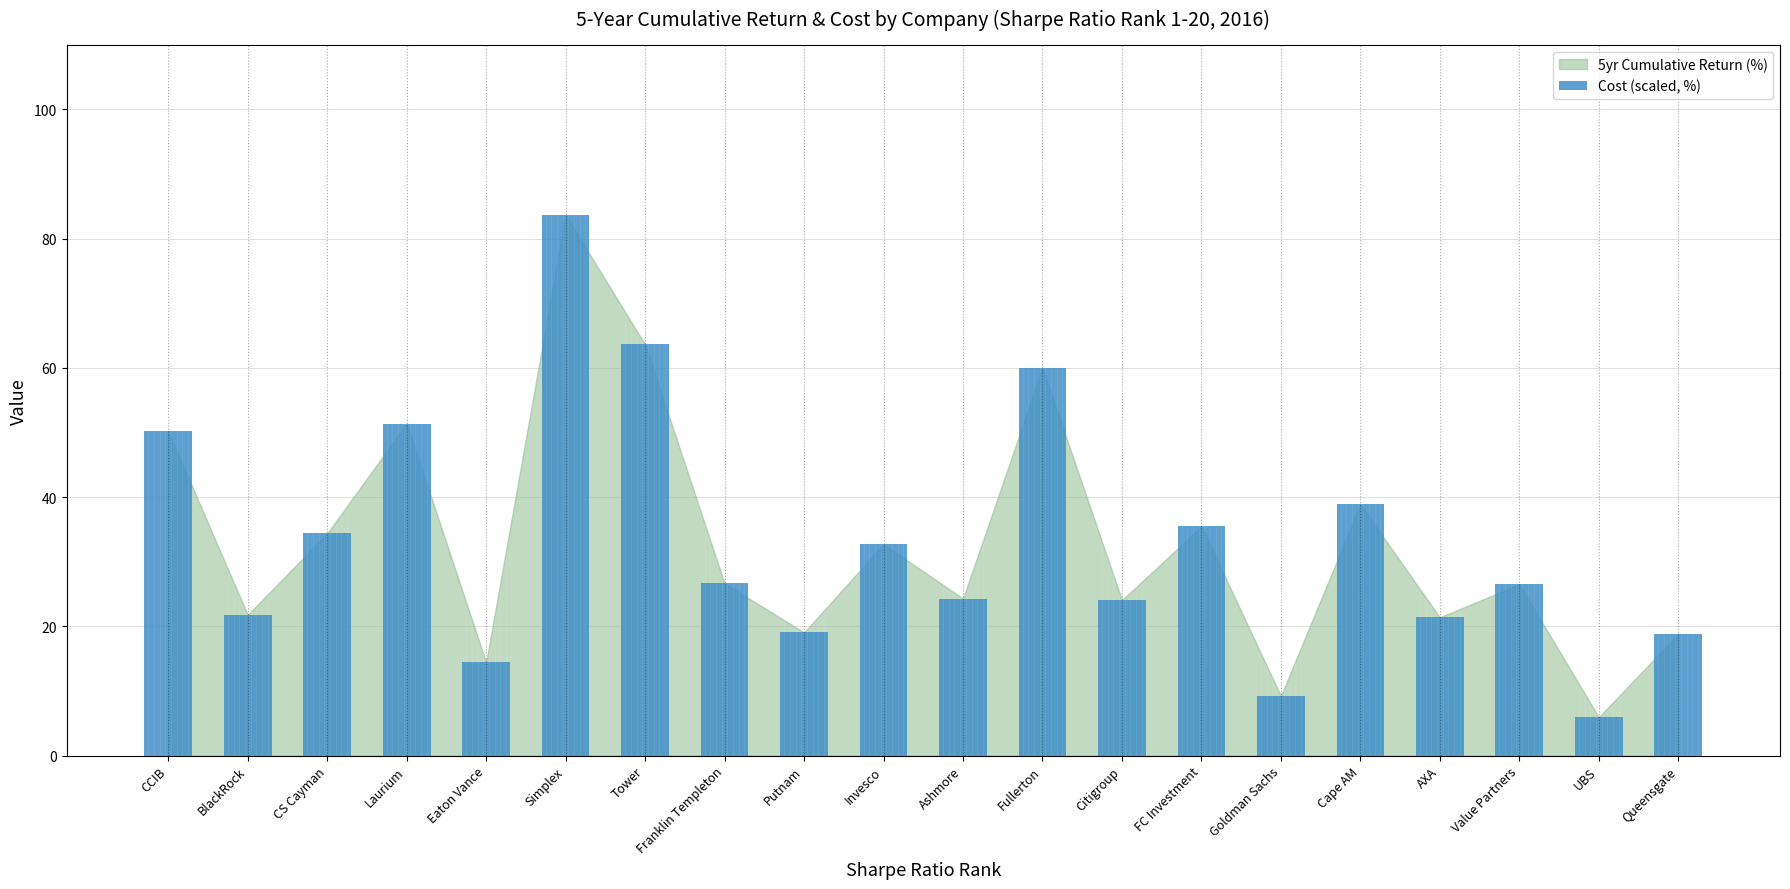

Which label corresponds to the largest value in the chart?

Simplex